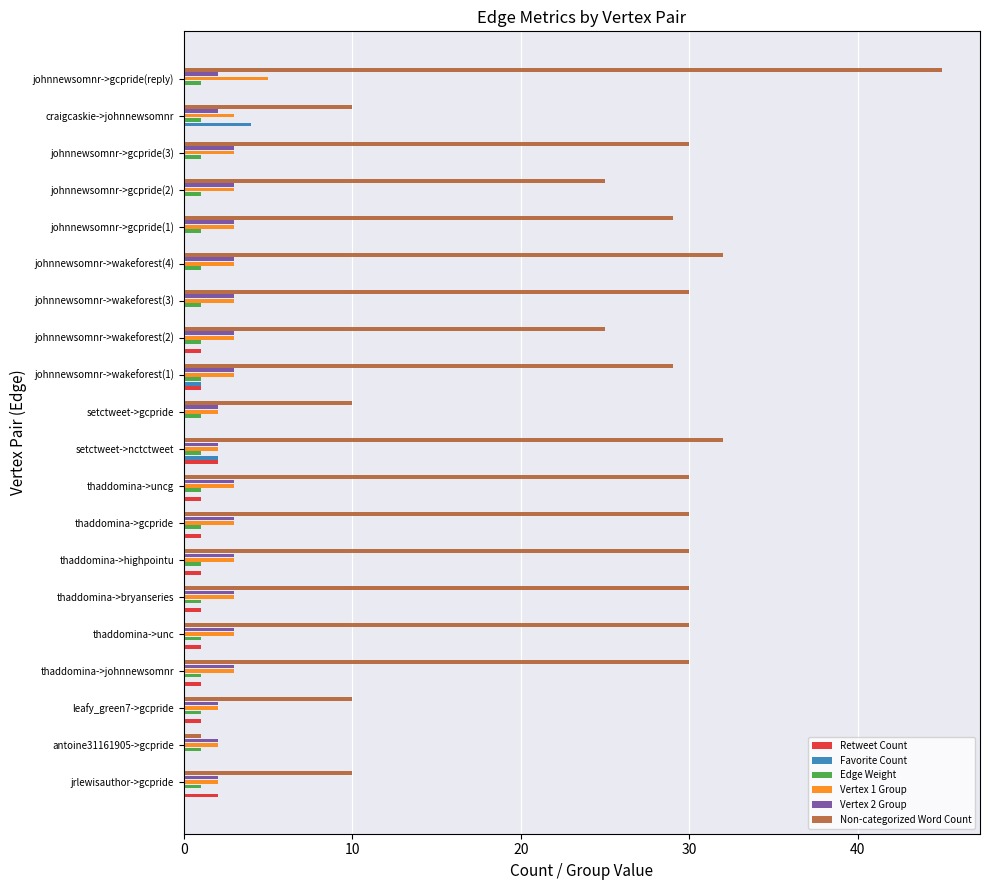

True or false: Vertex 1 Group has a value of 2 at setctweet->nctctweet.

True